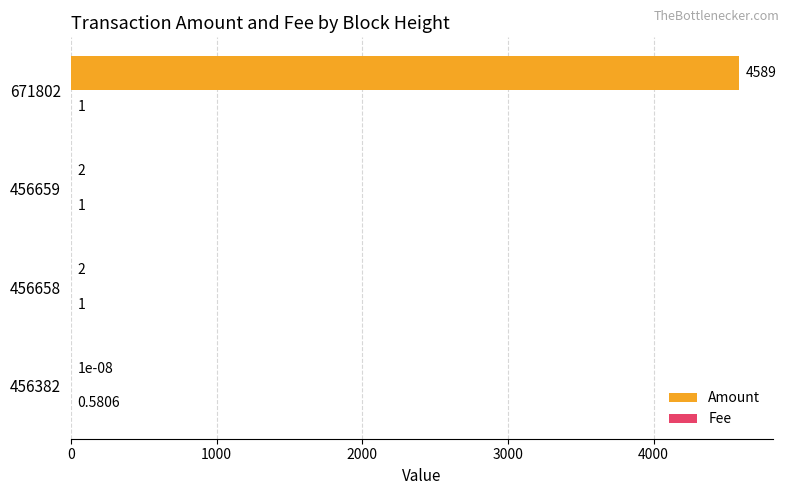

At which category is the sum across all series the highest?

671802